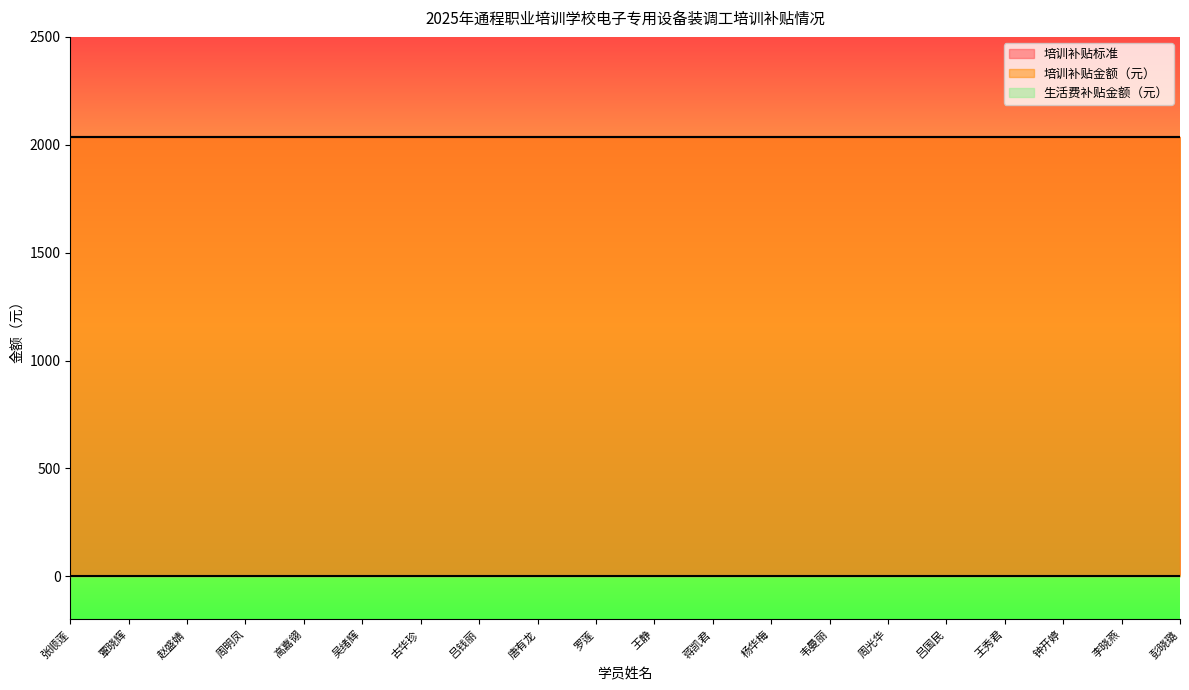

Which series has the largest range (max minus min)?

培训补贴标准